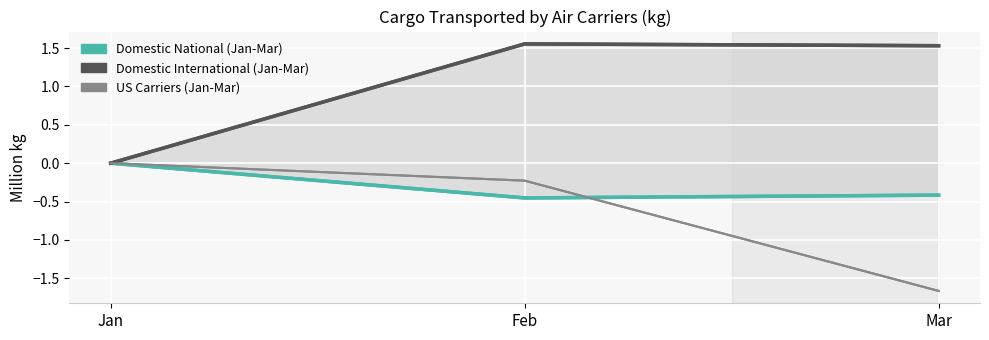

What are all the series names shown in the legend?

Domestic National (Jan-Mar), Domestic International (Jan-Mar), US Carriers (Jan-Mar)